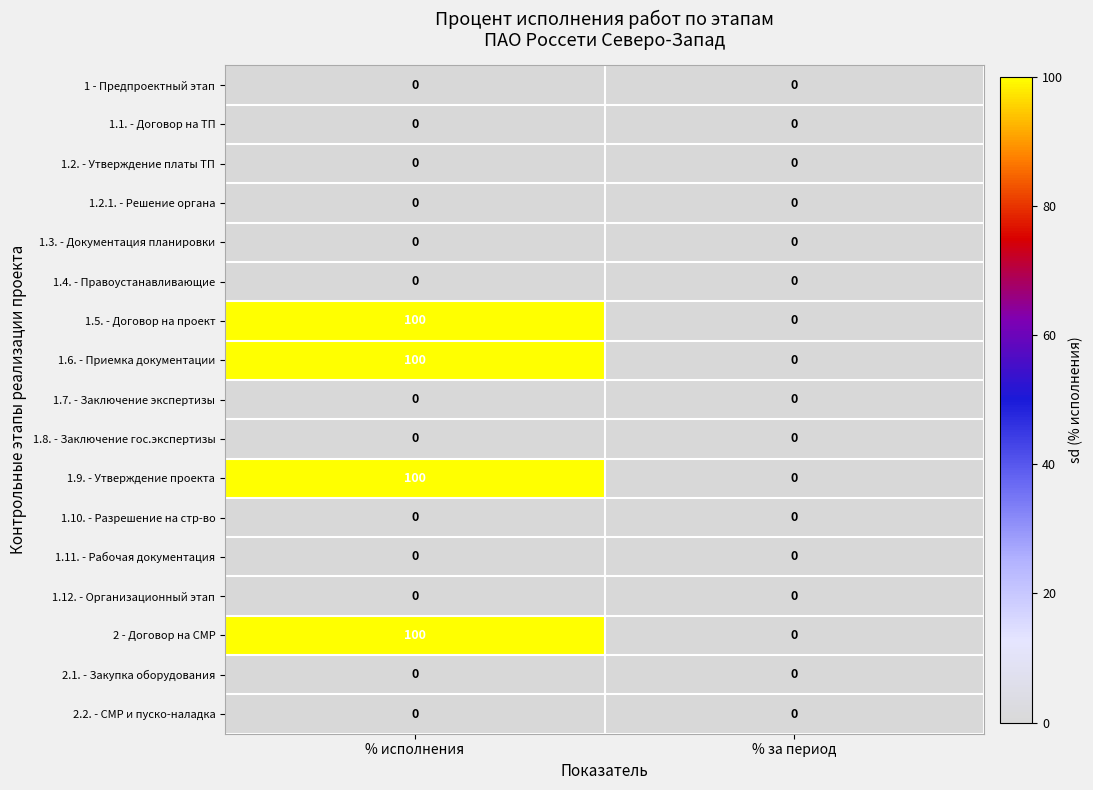

The value of 1.10. - Разрешение на стр-во at % исполнения is 0. True or false?

True